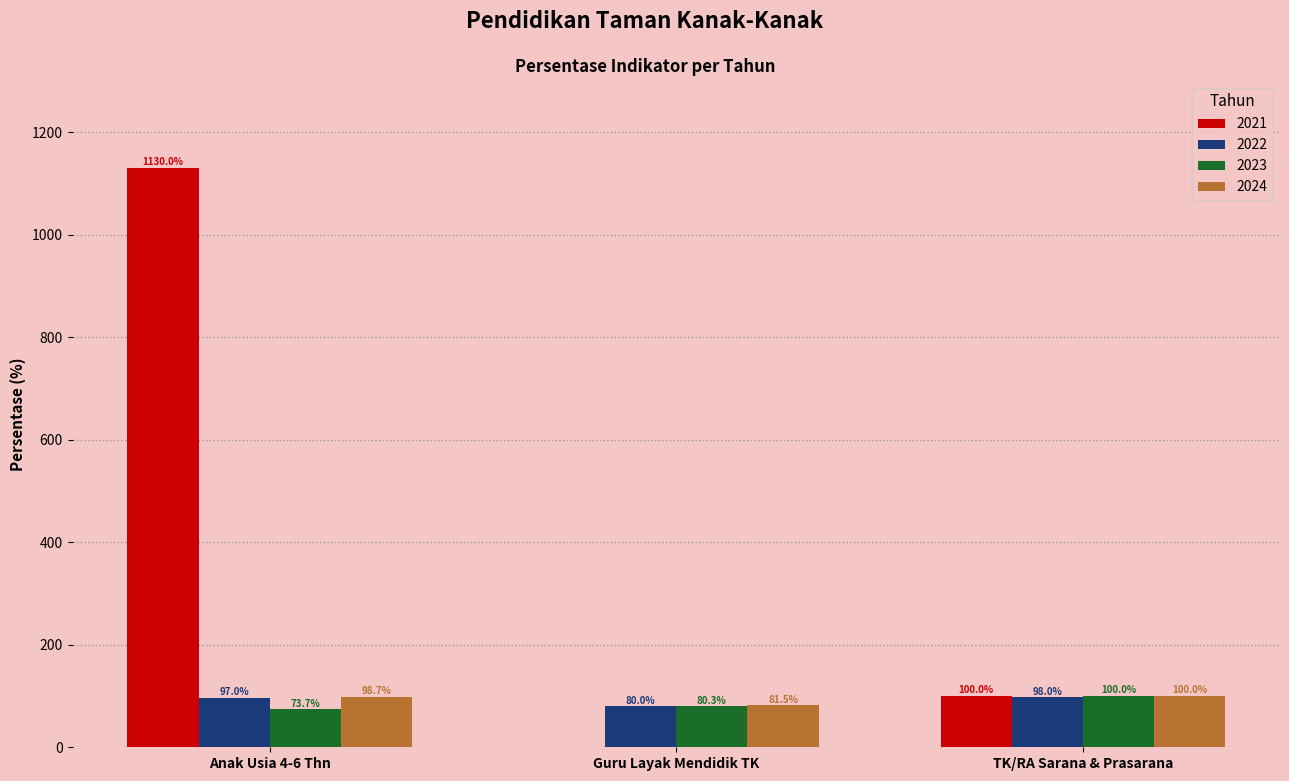

What is the average value of the 2023 series?

84.7